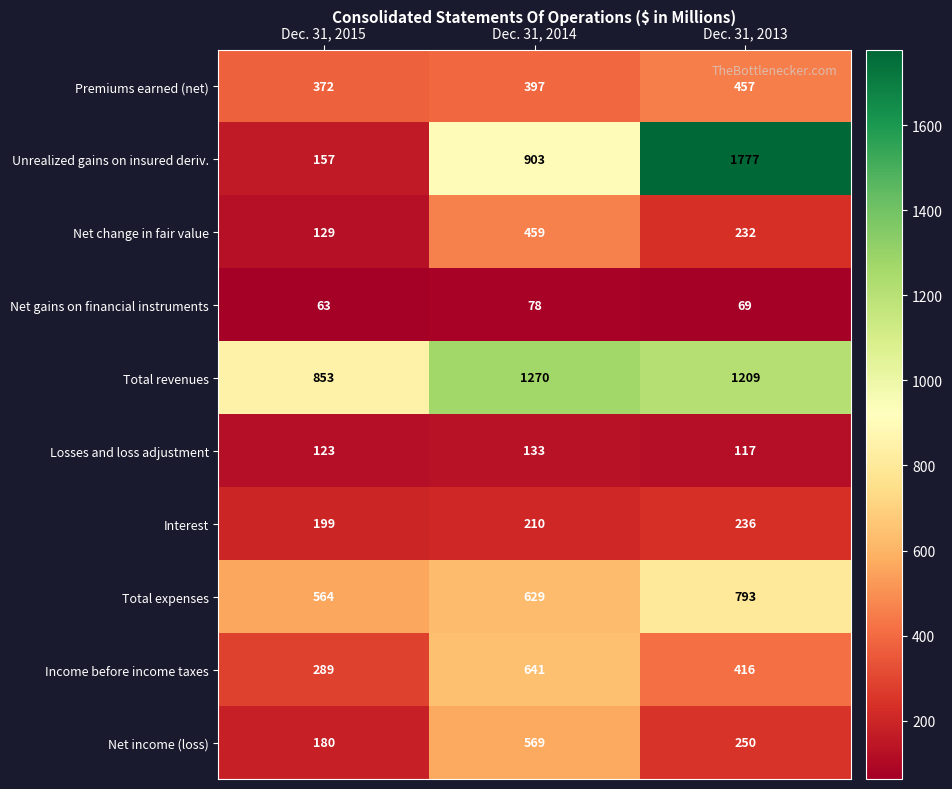

Which series has the largest range (max minus min)?

Unrealized gains on insured deriv.